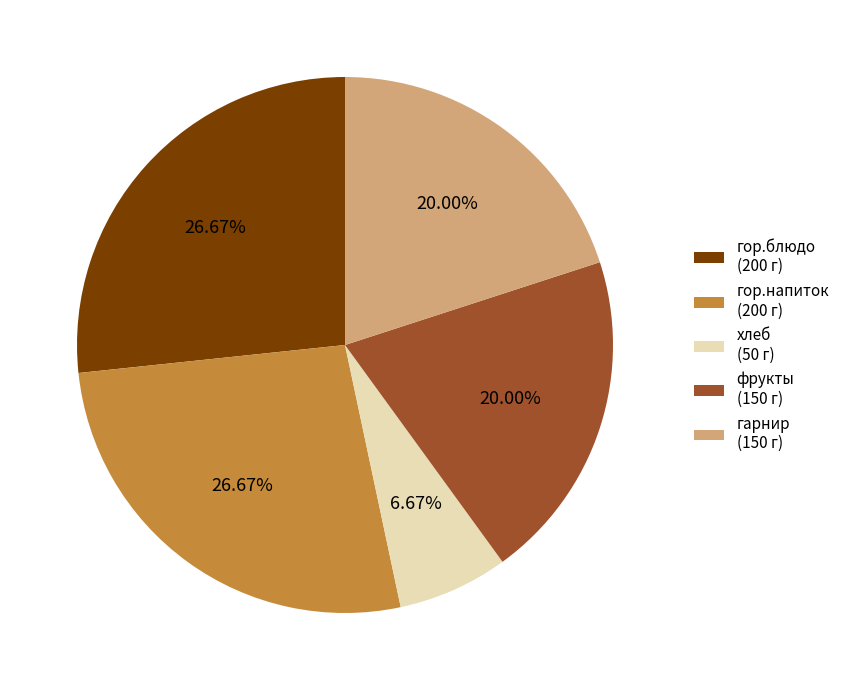

Combined, do гор.напиток (200 г) and фрукты (150 г) account for over 50%?

No